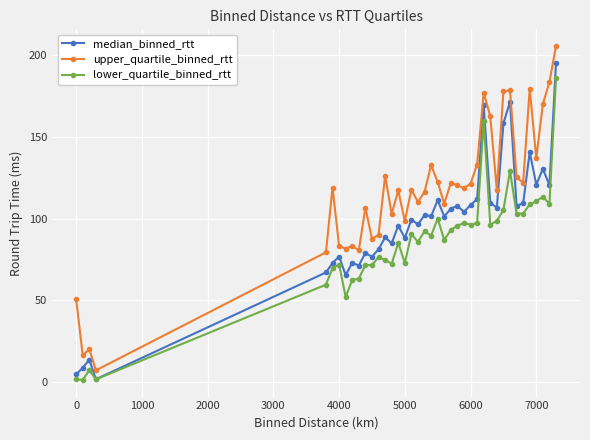

Which series has the widest spread of values?

upper_quartile_binned_rtt